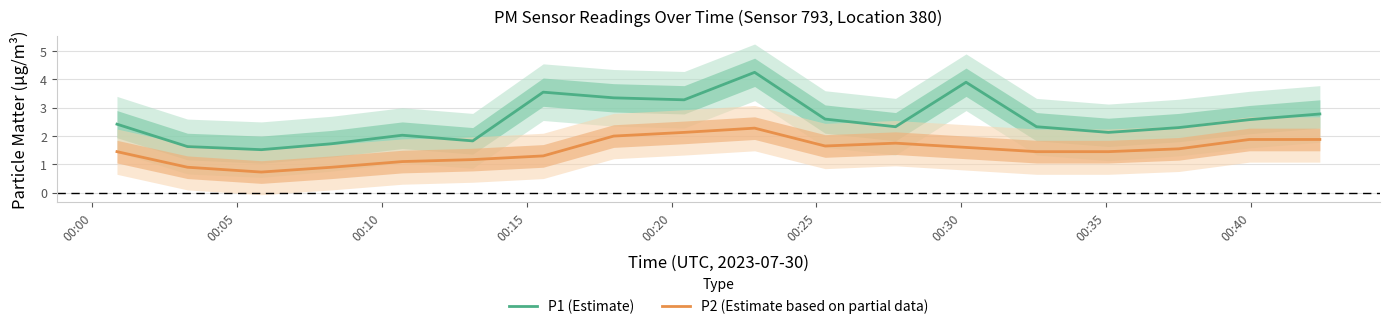

What is the highest value of the P2 (Estimate based on partial data) series?

2.3